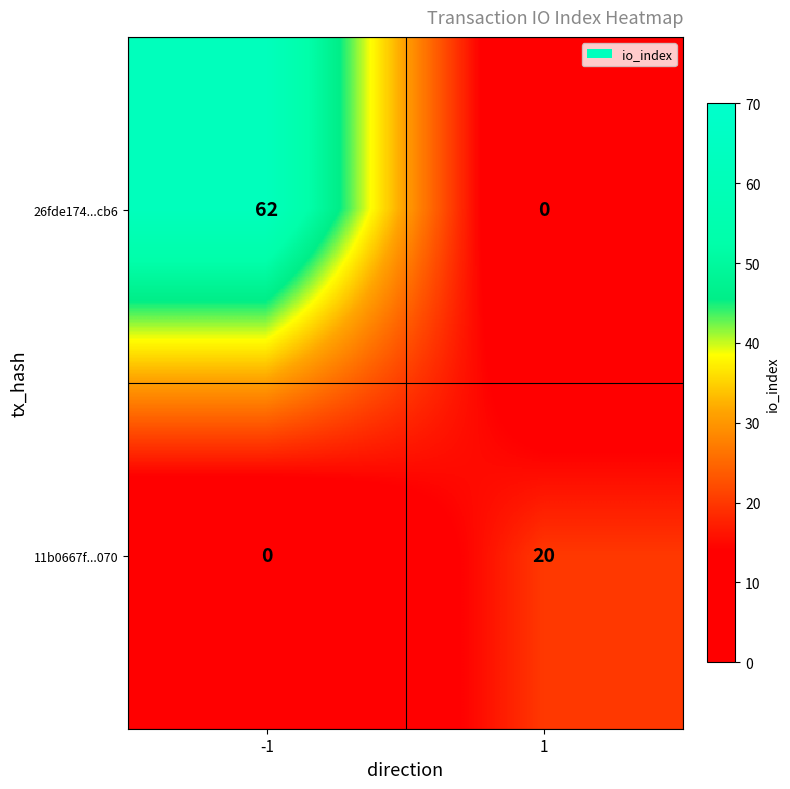

The value of 11b0667f...070 at -1 is 8. True or false?

False